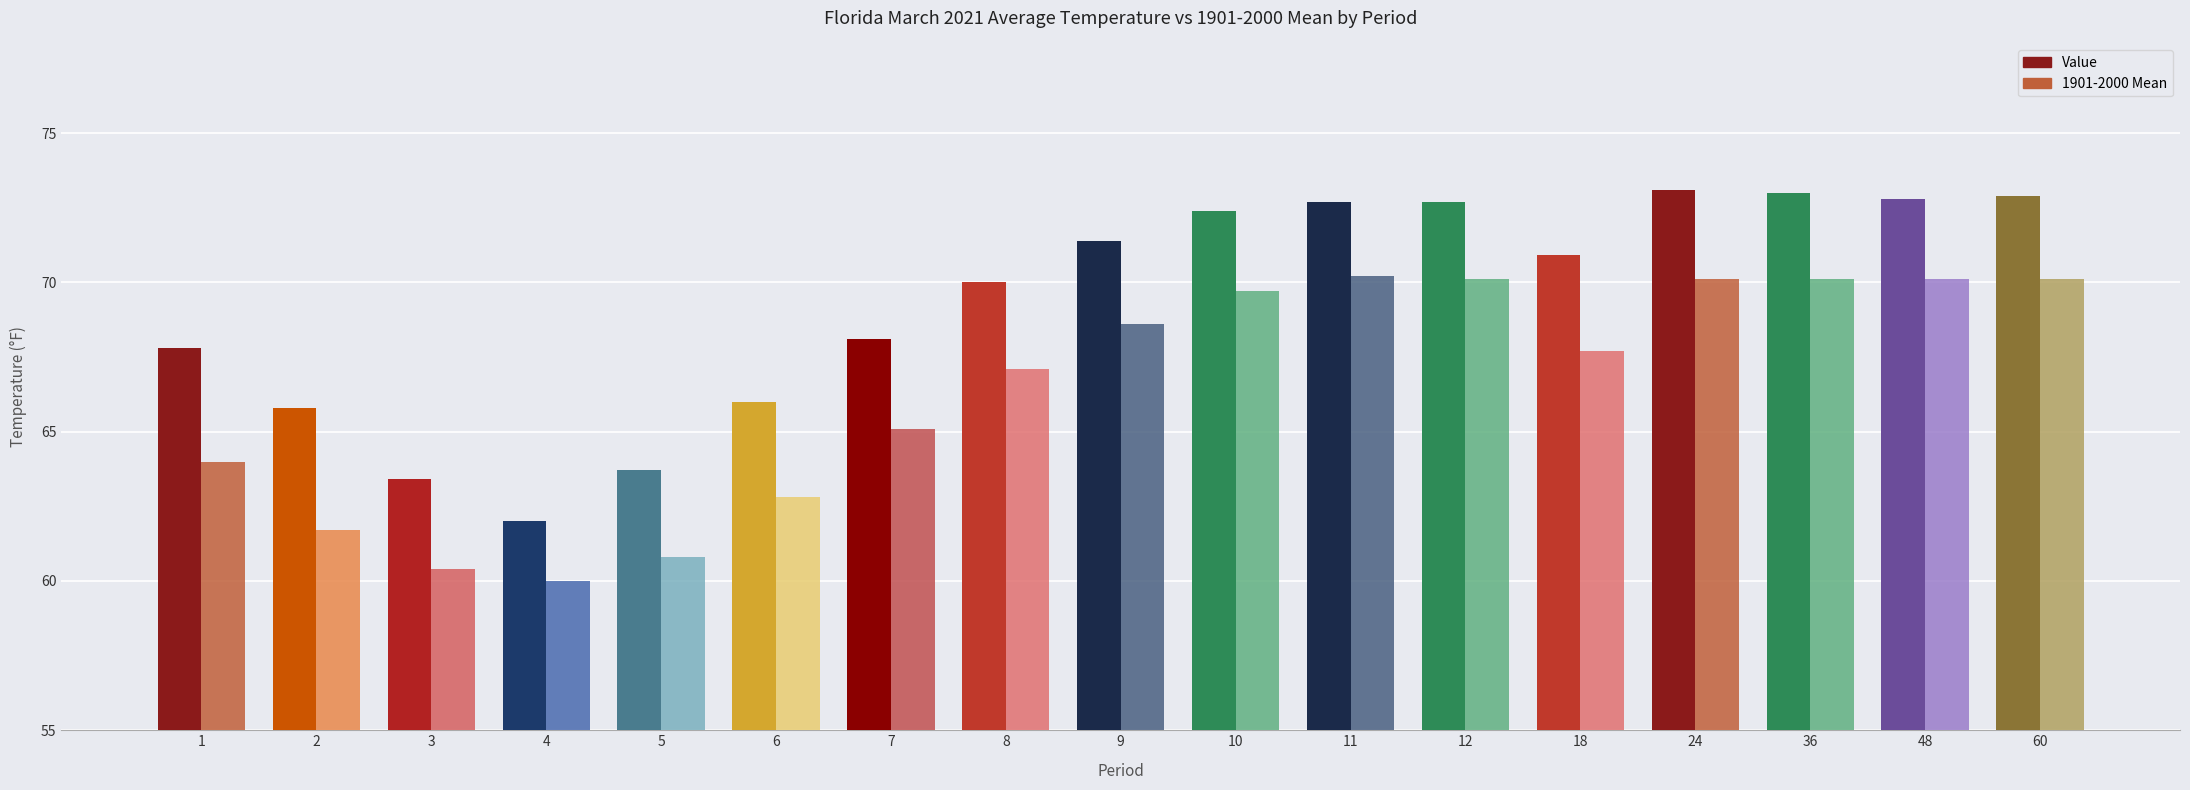

What is the lowest value of the 1901-2000 Mean series?

60.0